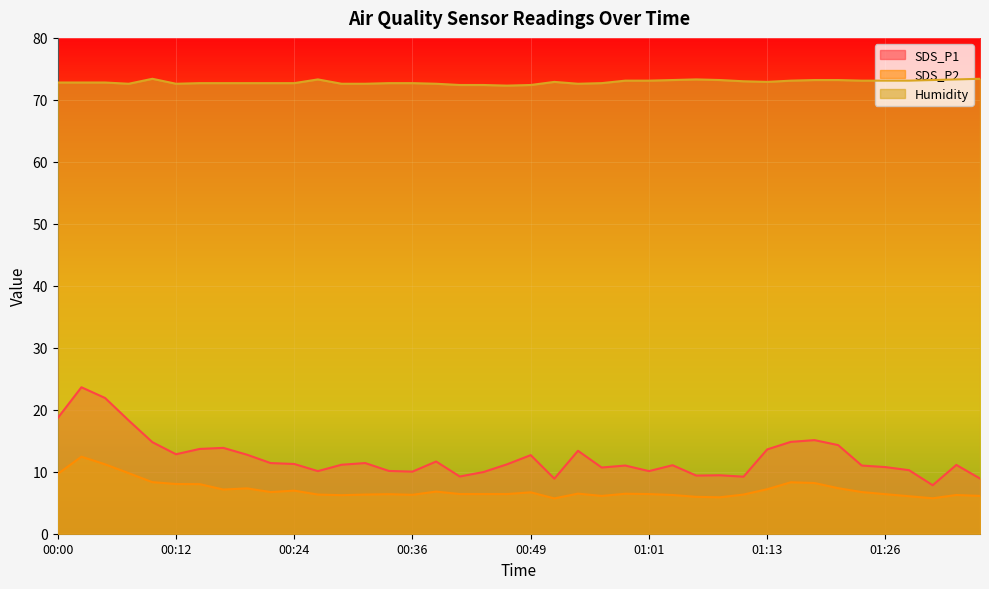

Rank the series by their maximum value, from highest to lowest.

Humidity, SDS_P1, SDS_P2